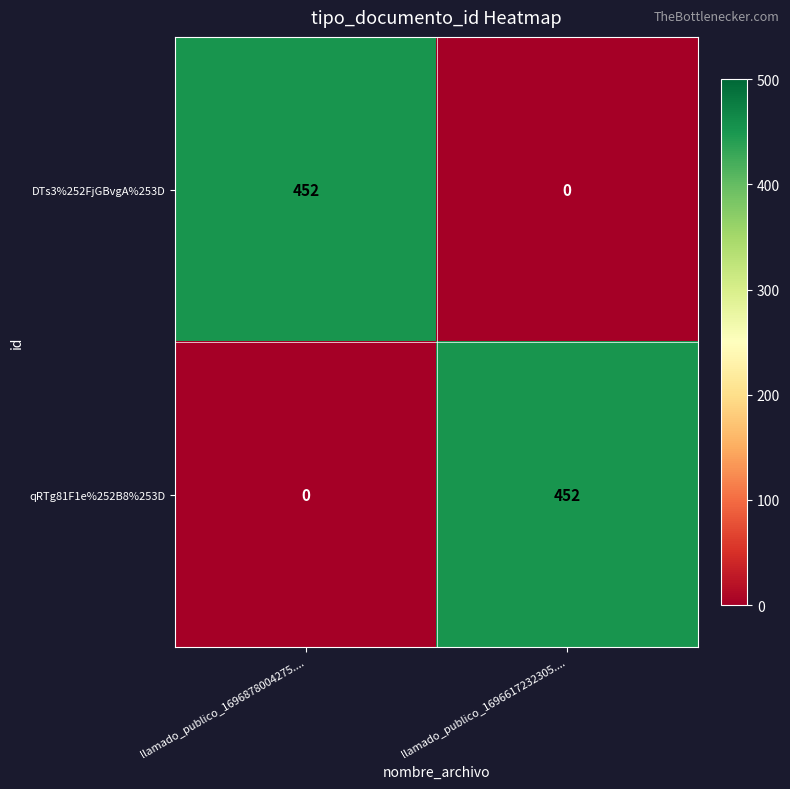

What is the average value of the qRTg81F1e%252B8%253D series?

226